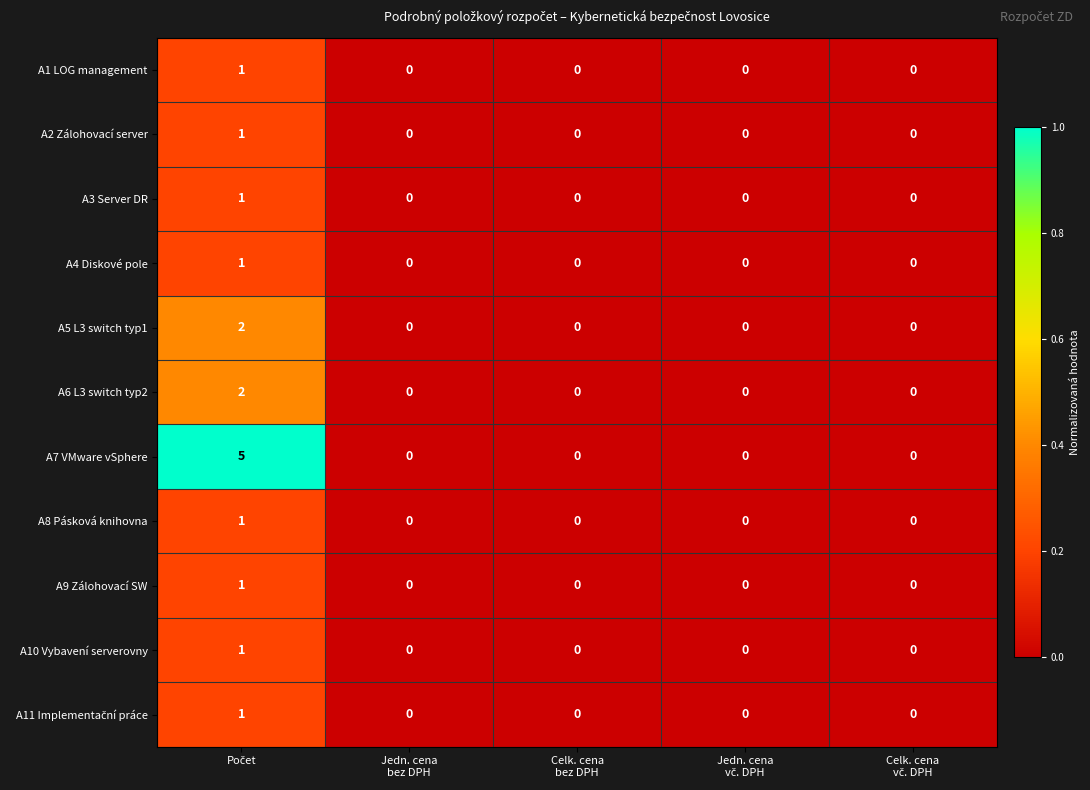

Which series has the largest total across all categories?

A7 VMware vSphere